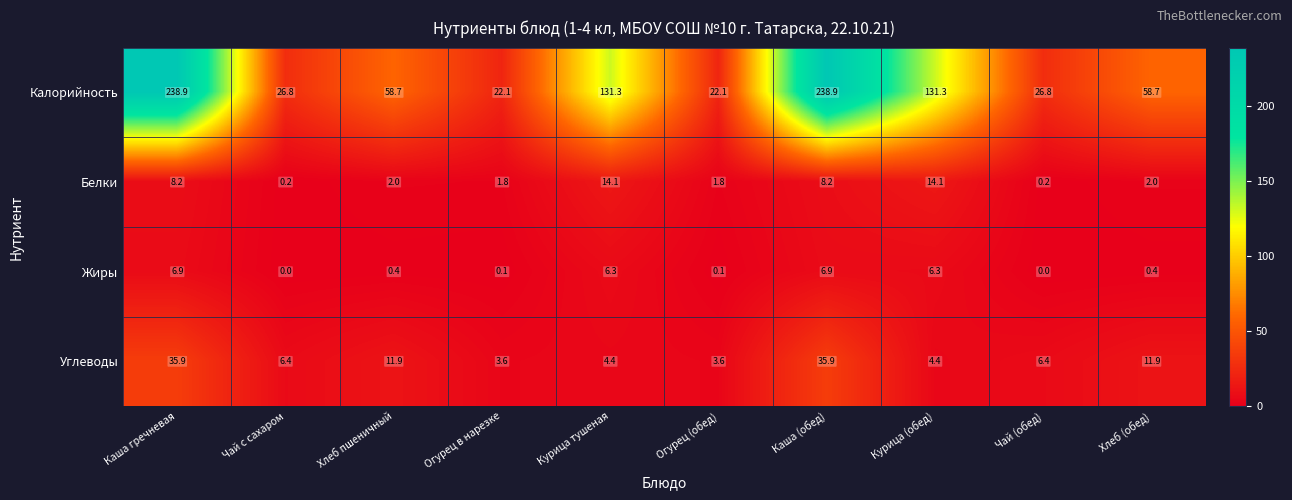

What is the spread (max minus min) of values at Курица (обед)?

126.9